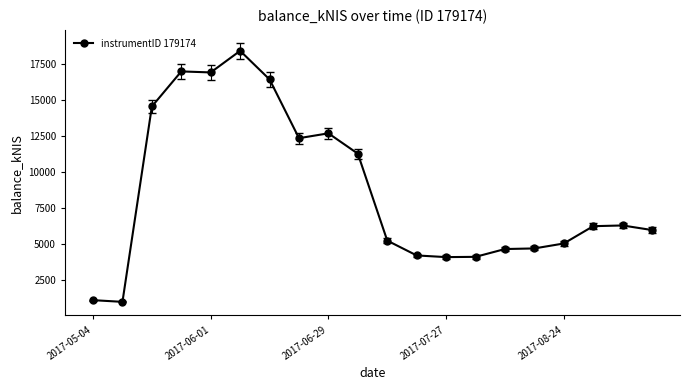

What is the sum of all values?

172699.7